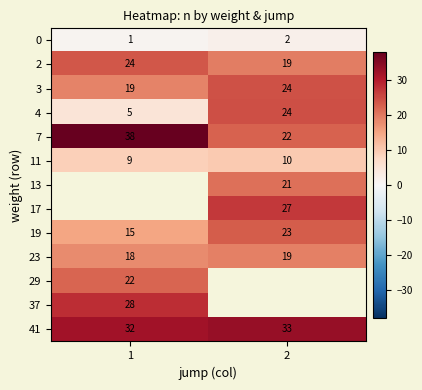

Rank the categories by 41 value from highest to lowest.

2, 1